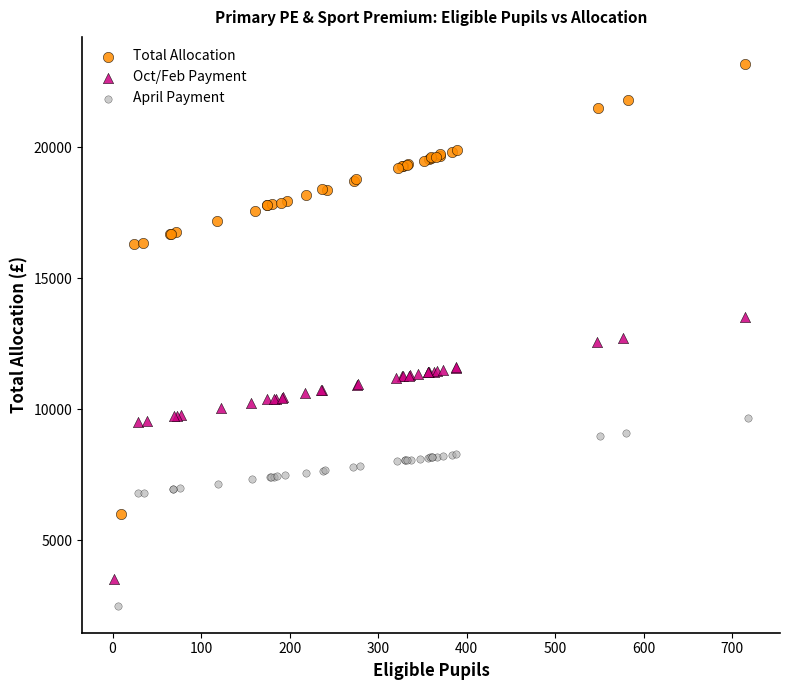

What are all the series names shown in the legend?

Total Allocation, Oct/Feb Payment, April Payment